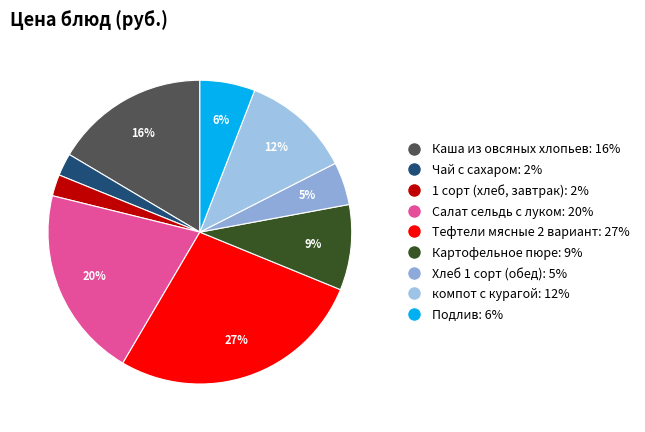

Does Чай с сахаром represent more than half of the total?

No